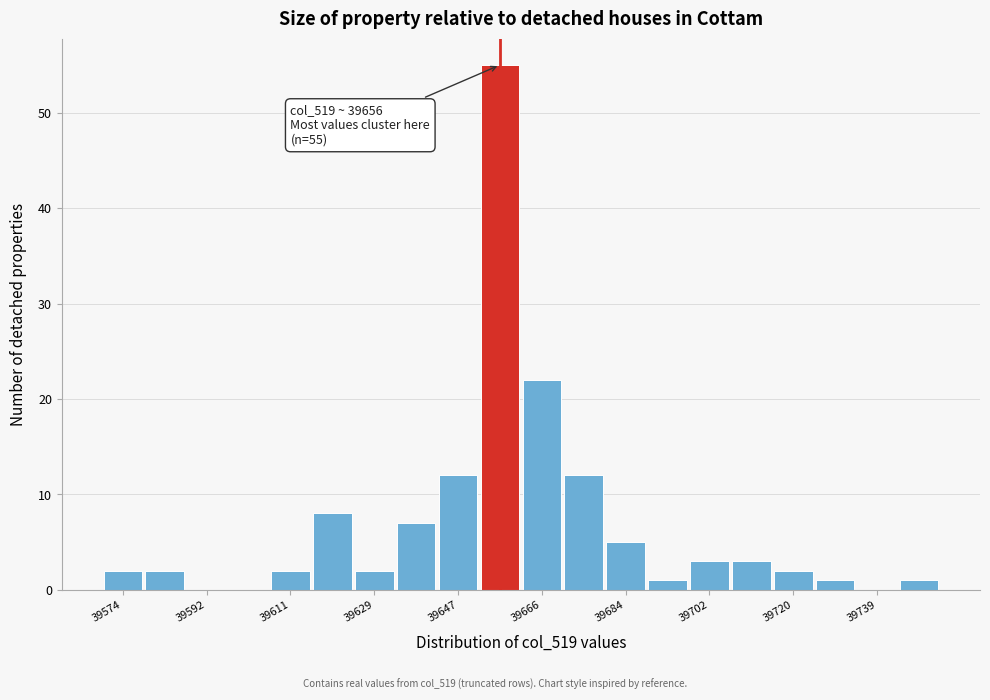

Over which range of the x-axis is the bar tallest?

39652 to 39662